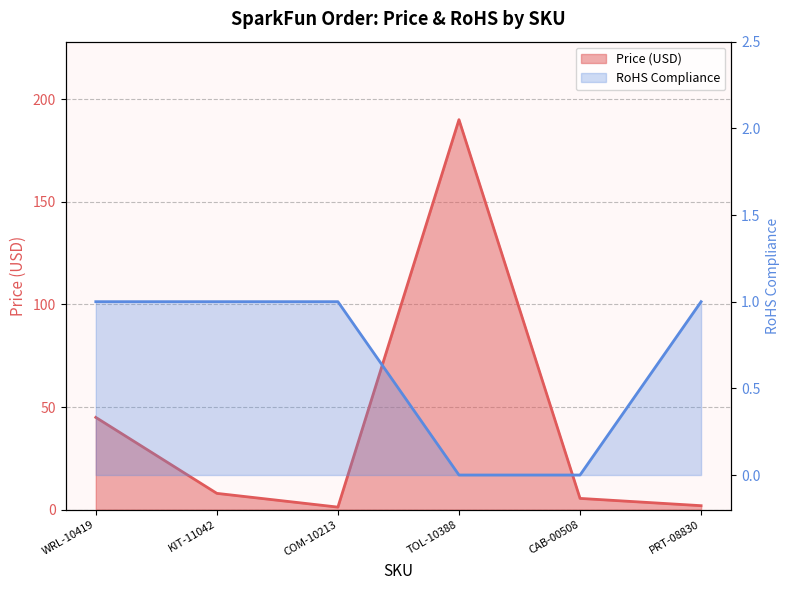

Is it true that RoHS Compliance equals 1.0 at WRL-10419?

True